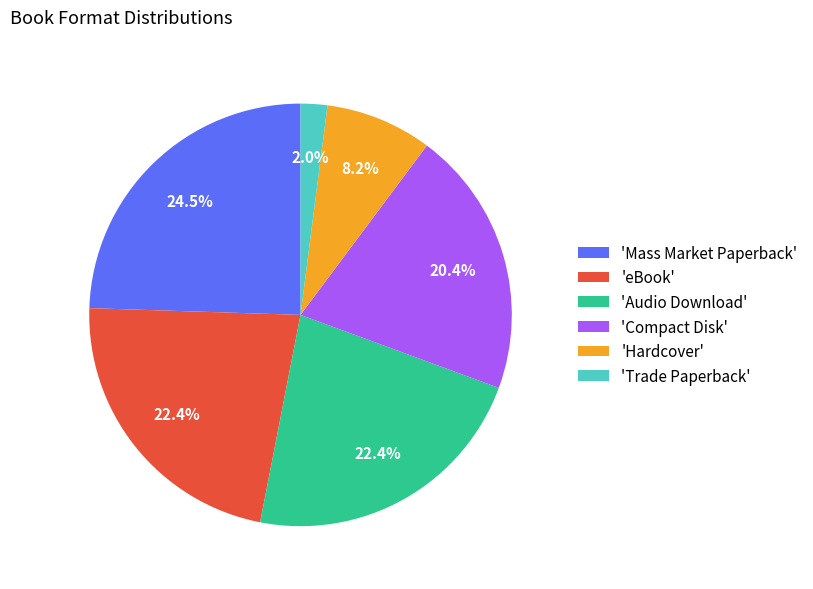

What portion of the pie excludes 'eBook'?

77.6%